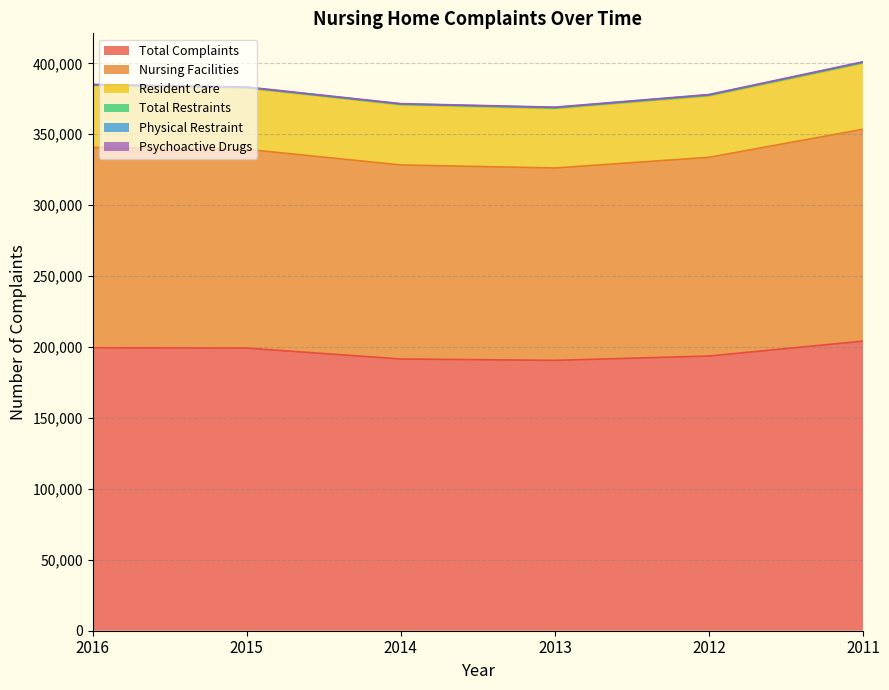

What is the difference between the Psychoactive Drugs values at 2016 and 2015?

30